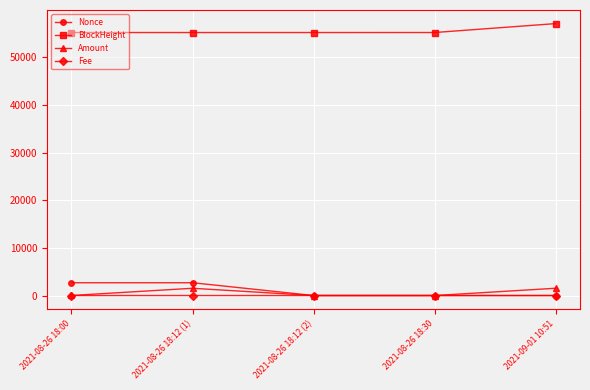

What are all the series names shown in the legend?

Nonce, BlockHeight, Amount, Fee